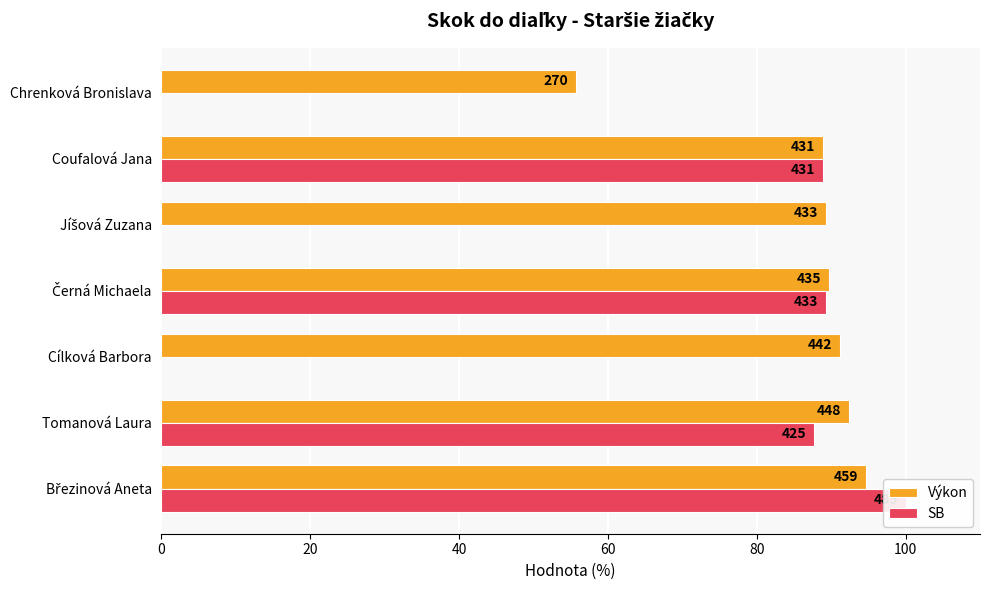

The value of Výkon at 20 is 92.4. True or false?

True